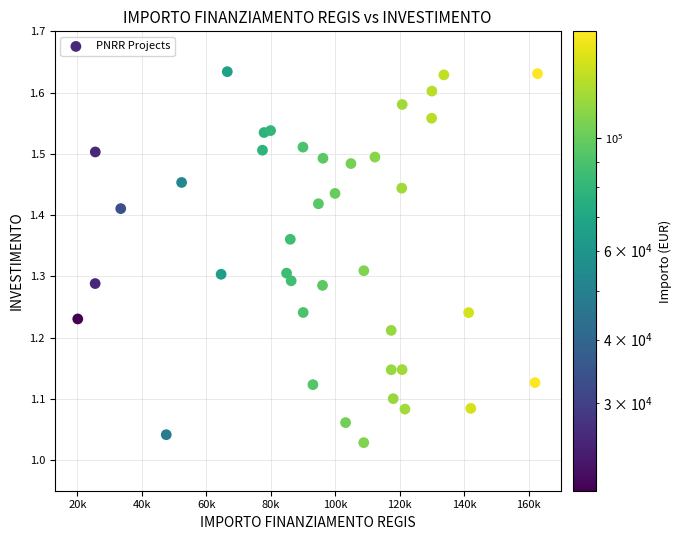

What is the range of X values (max minus min)?

142668.0